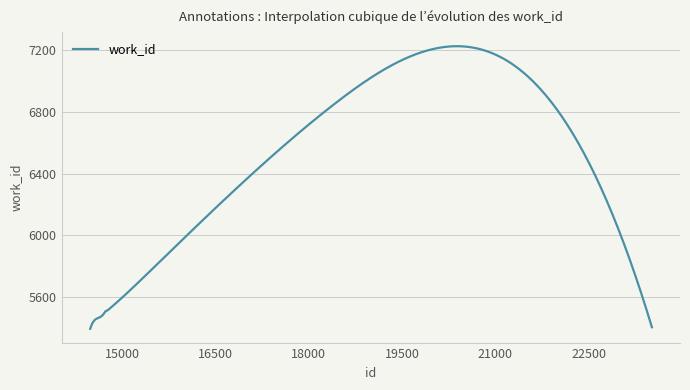

How many categories are shown in the chart?

400